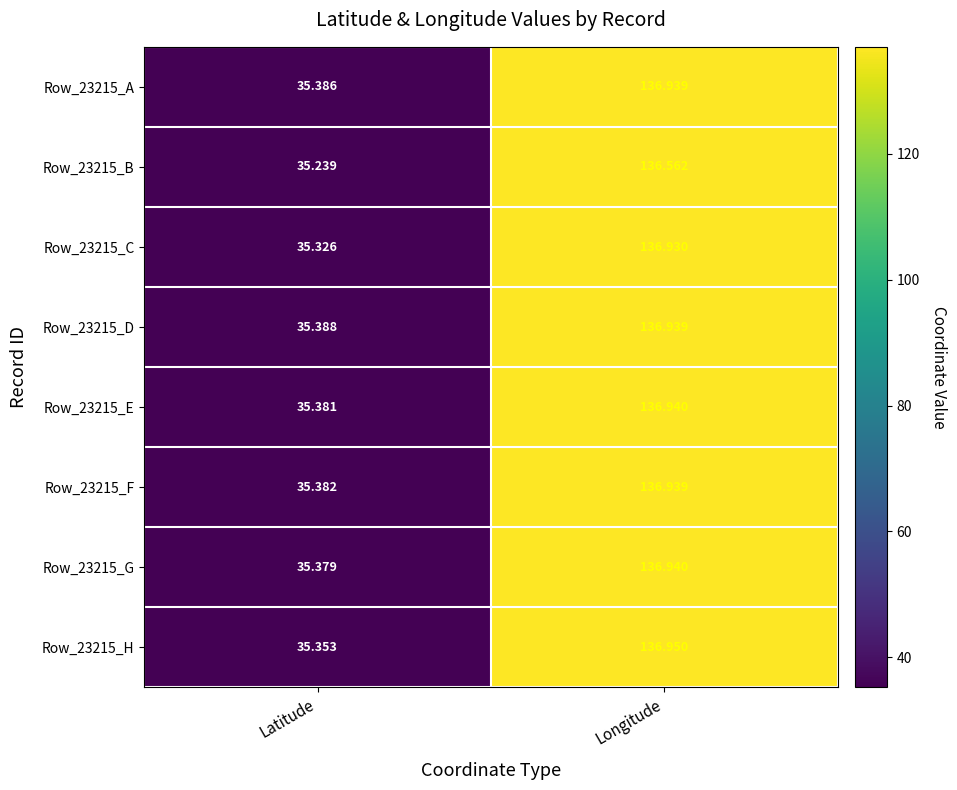

Rank the categories by Row_23215_F value from lowest to highest.

Latitude, Longitude